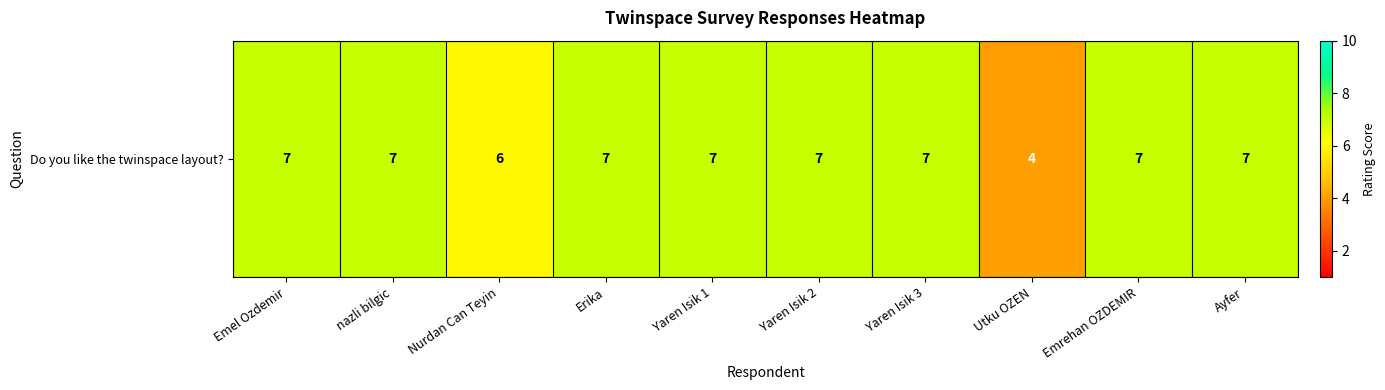

Reading left to right, what are all the values shown in this chart?

7	7	6	7	7	7	7	4	7	7